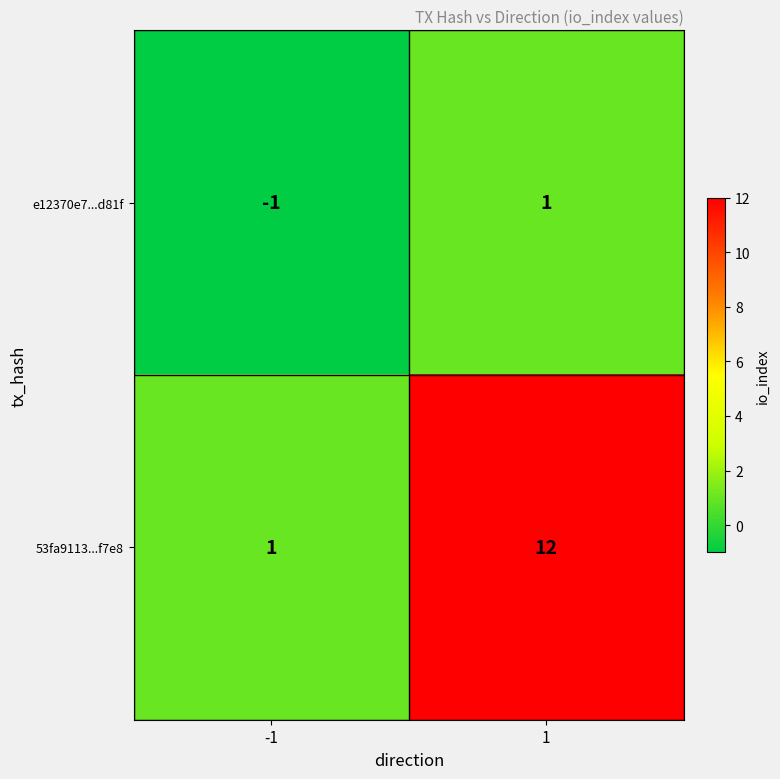

At which category is the sum across all series the highest?

1